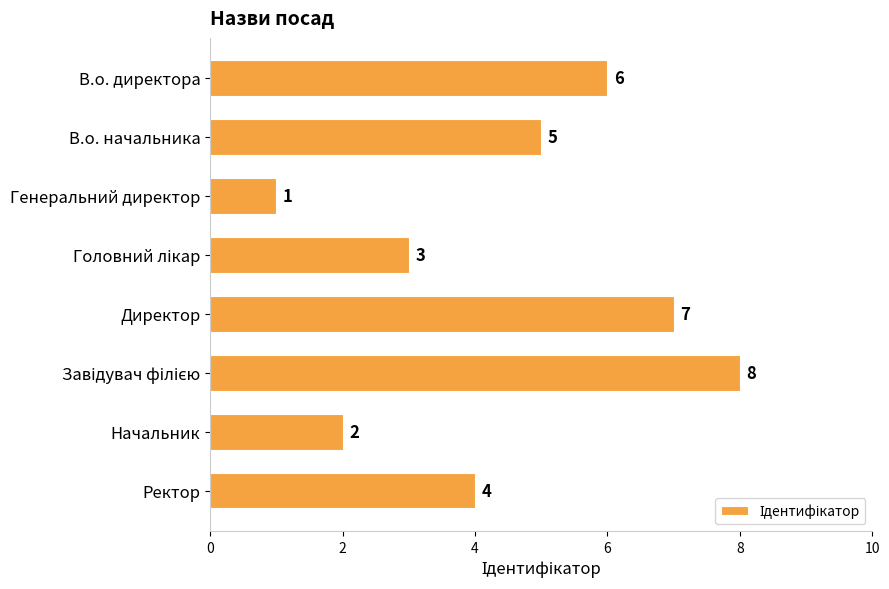

What is the maximum value shown in the chart?

8